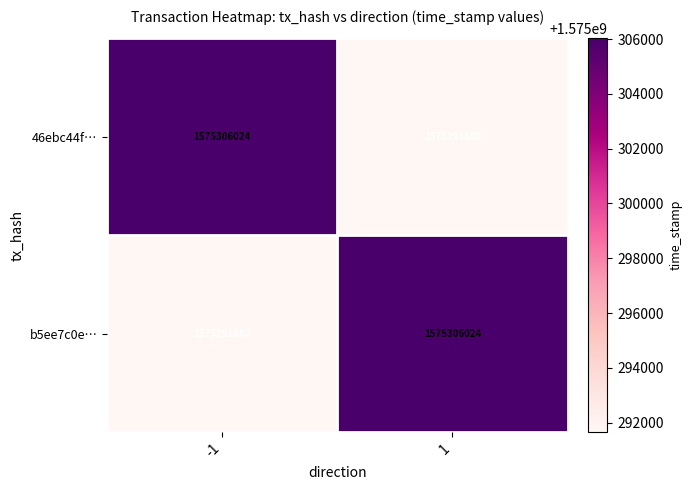

What is the spread (max minus min) of values at 1?

14364